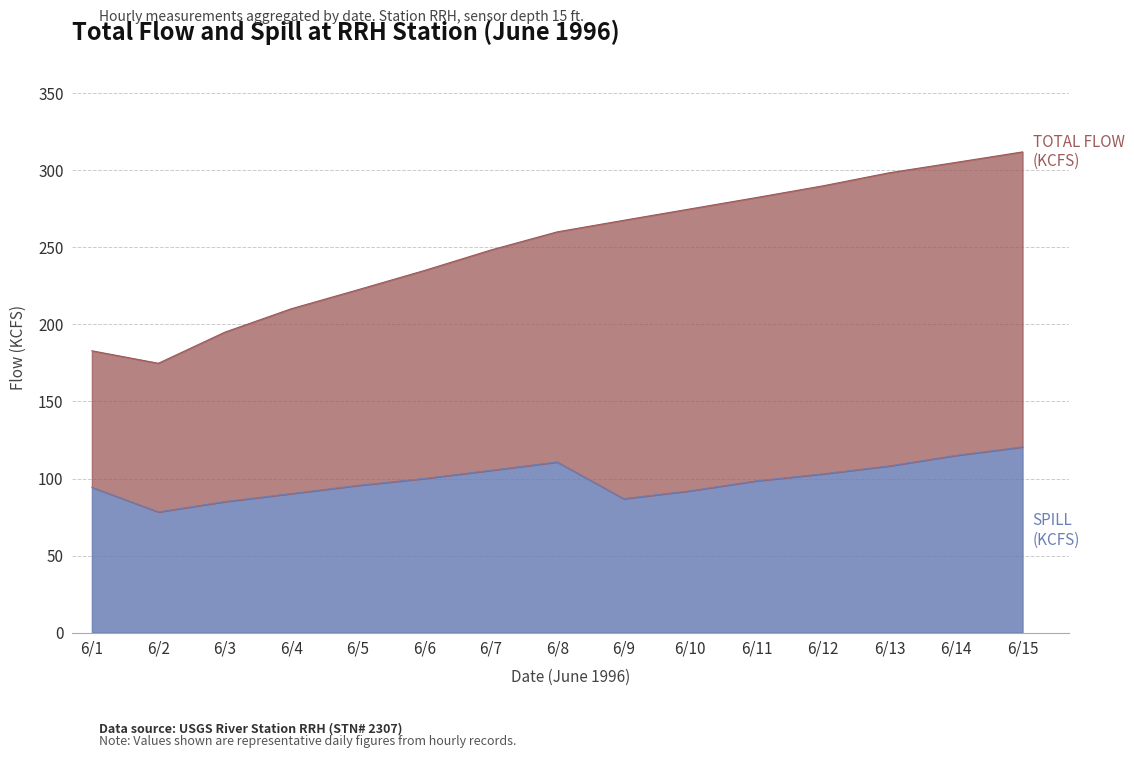

How many interior local valleys does the TOTAL FLOW (KCFS) series have?

1